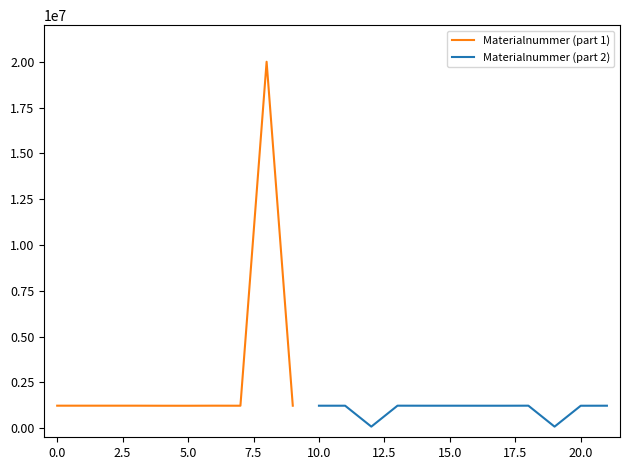

The value at 6 is 1902990. True or false?

False